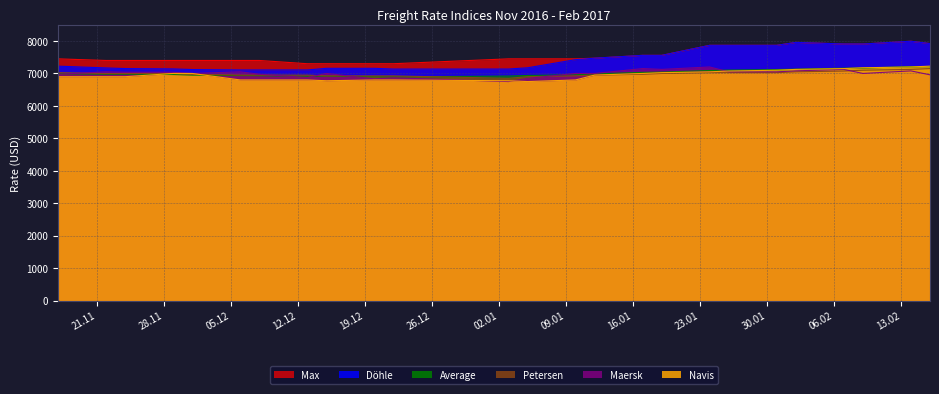

Which series has the widest spread of values?

Döhle